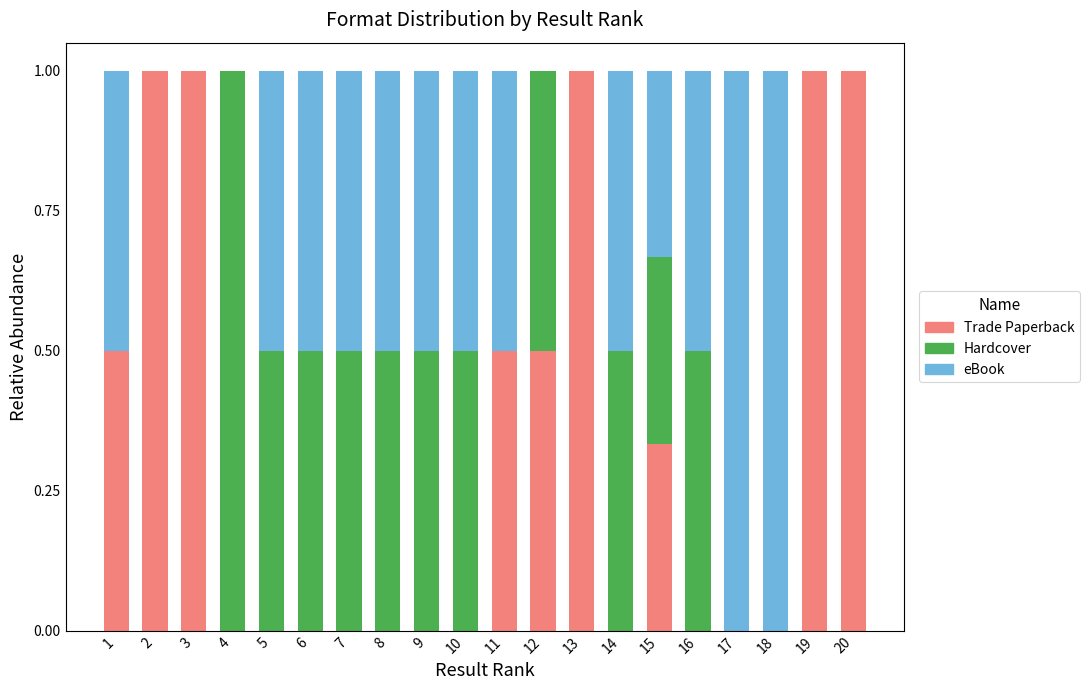

The value of Trade Paperback at 8 is 0.0. True or false?

True